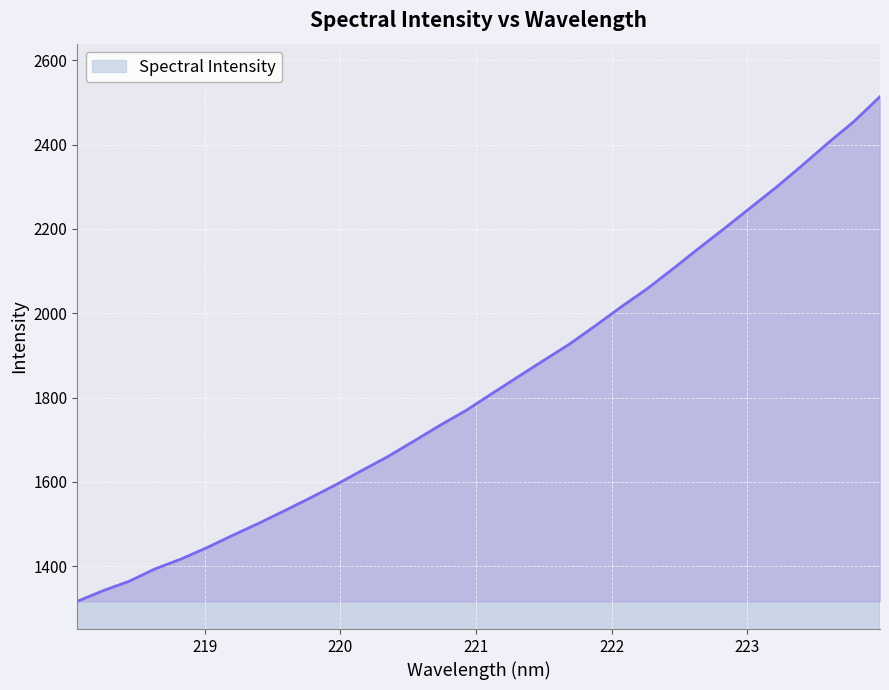

What is the greatest value displayed?

2514.0